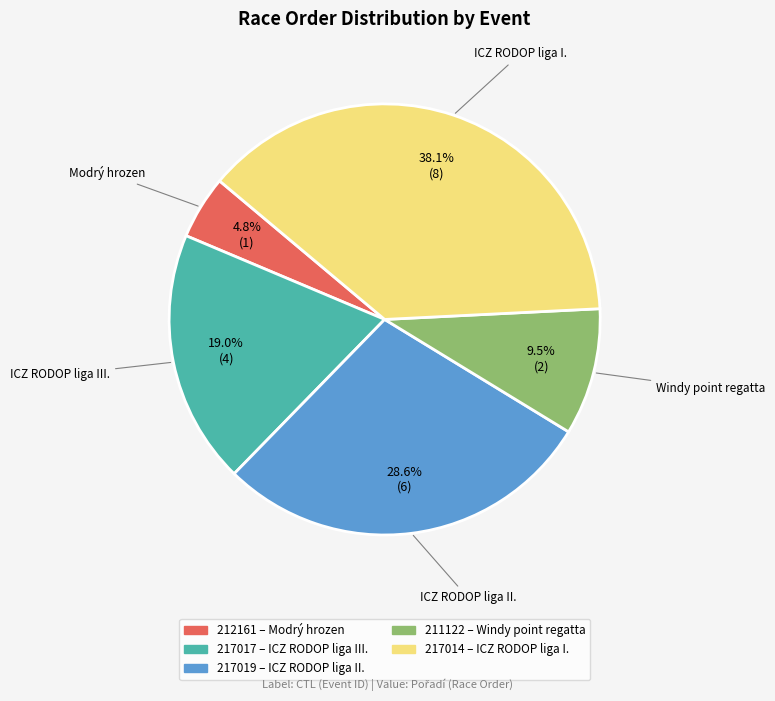

Approximately how many times larger is the value at 211122 compared to 217019?

0.3